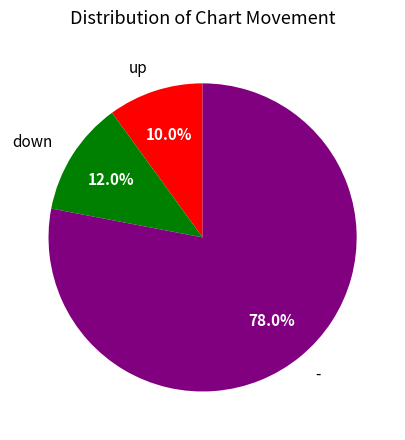

What is the total percentage of down and -?

90.0%